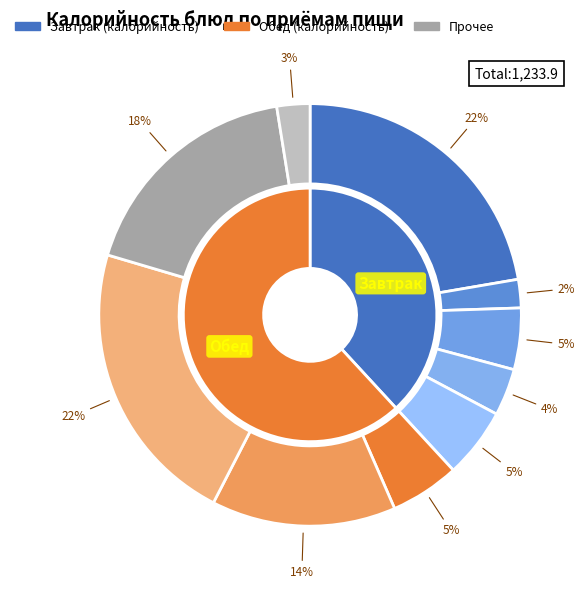

To the nearest percent, what is the combined percentage of Хлеб в ассортименте (обед) and Соус белый основной?

17%